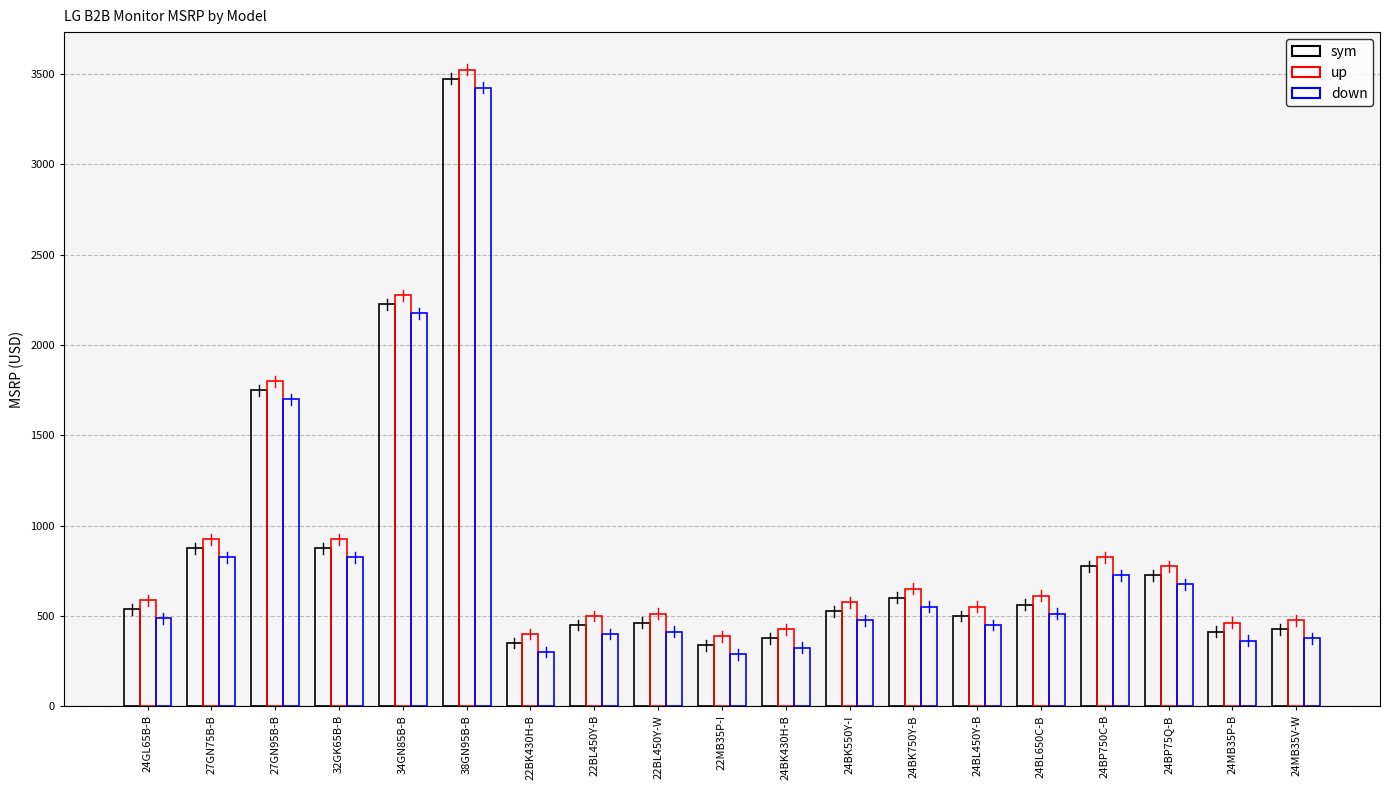

Between 24BL650C-B and 24BP750C-B, which series saw the biggest shift?

sym